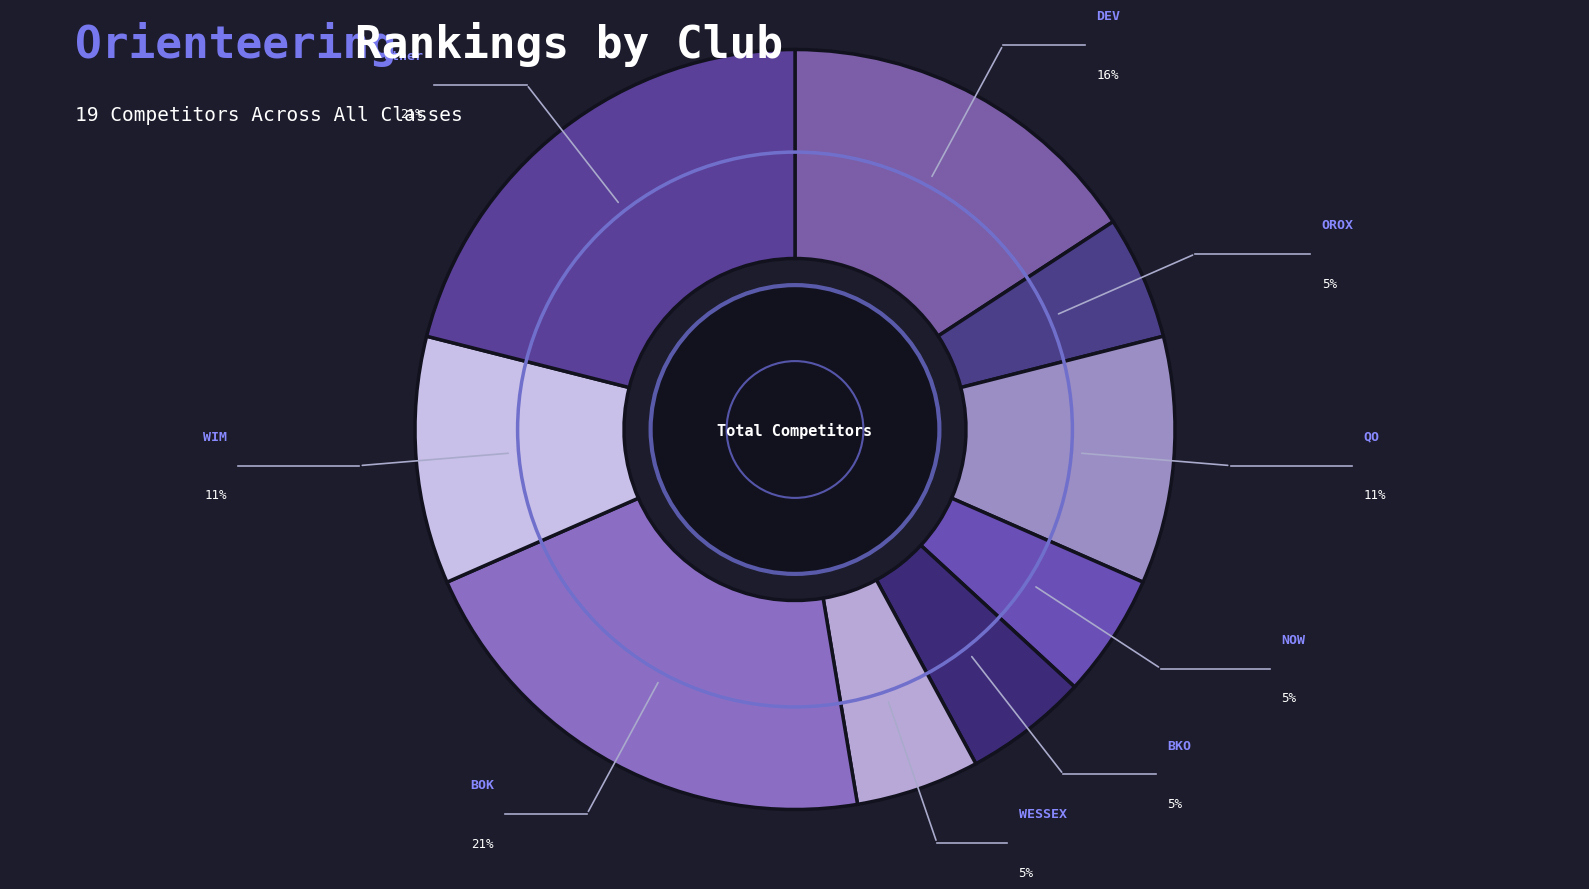

How many slices are in this pie chart?

9